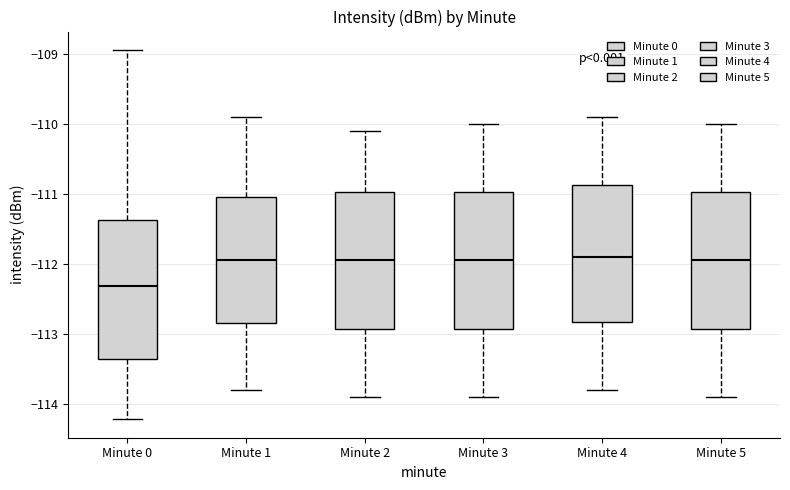

Where is the upper edge of the box for Minute 0 on the y-axis? The values are not printed on the chart, so give them approximately, as read against the axis.

-111.4